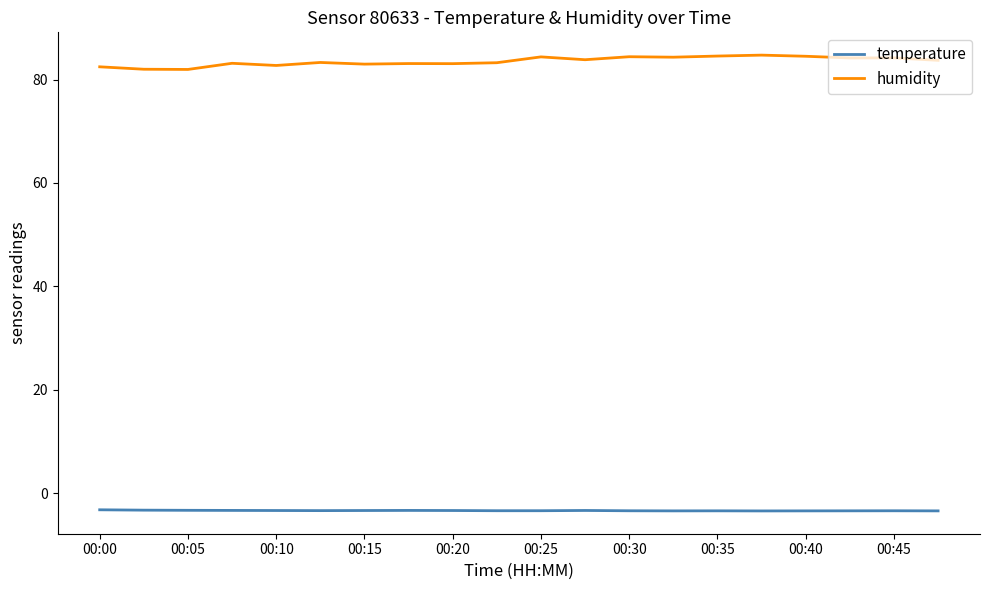

What is the maximum value for temperature?

-3.2